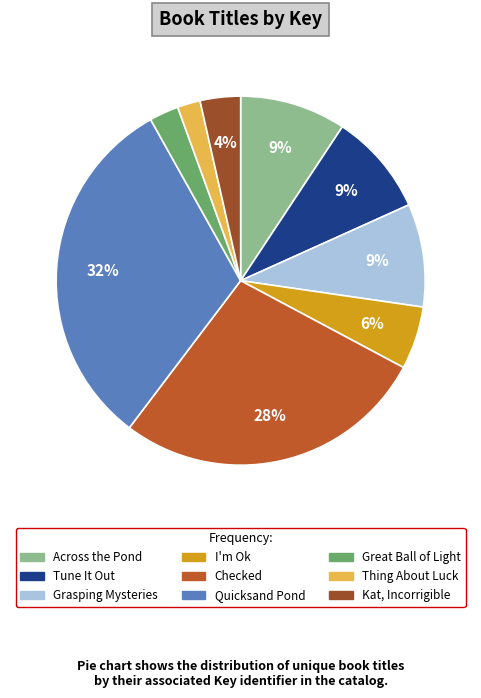

To the nearest percent, what is the difference between the Kat, Incorrigible and Grasping Mysteries slice percentages?

5%